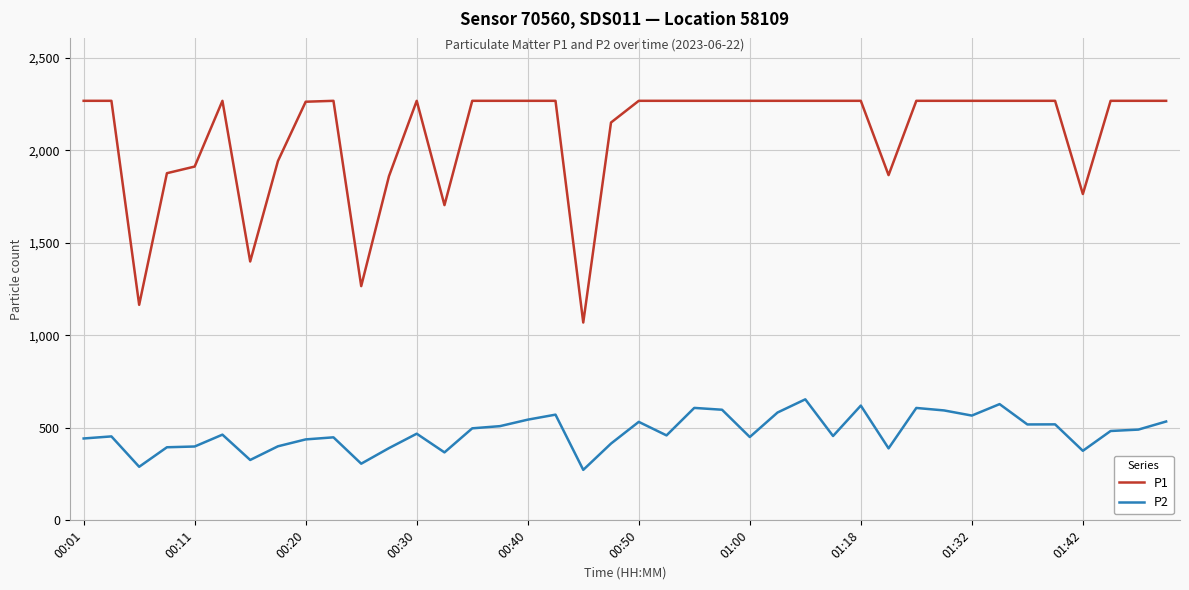

Which series has the largest total across all categories?

P1